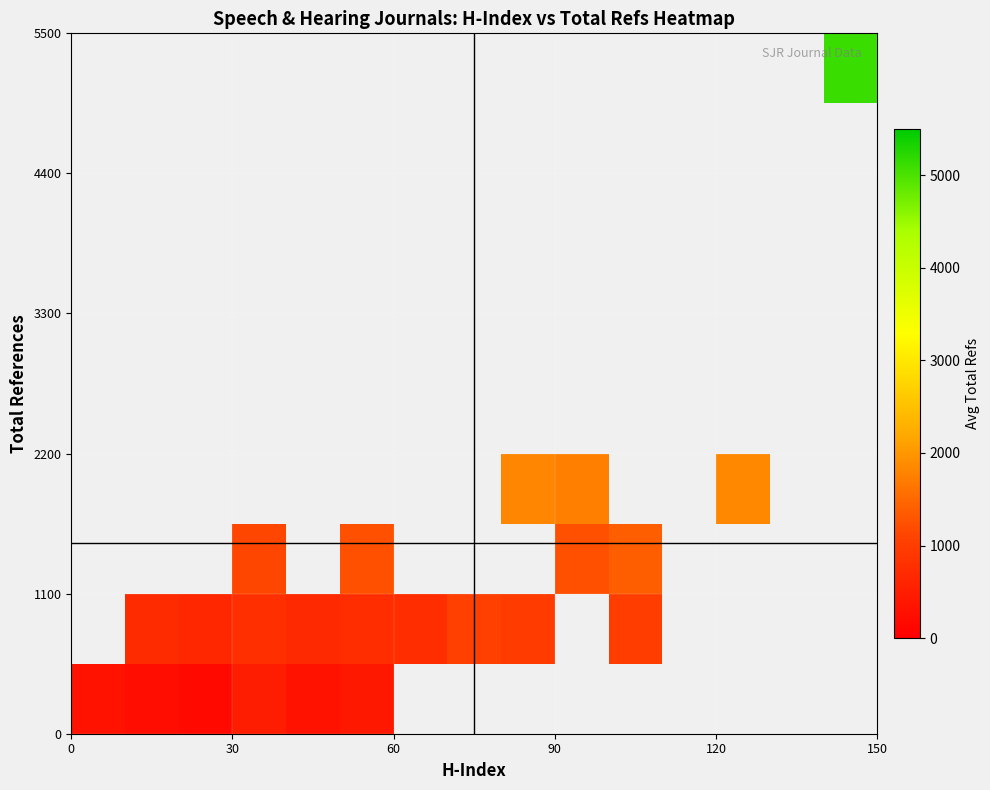

What is the maximum value shown in the chart?

5124.0